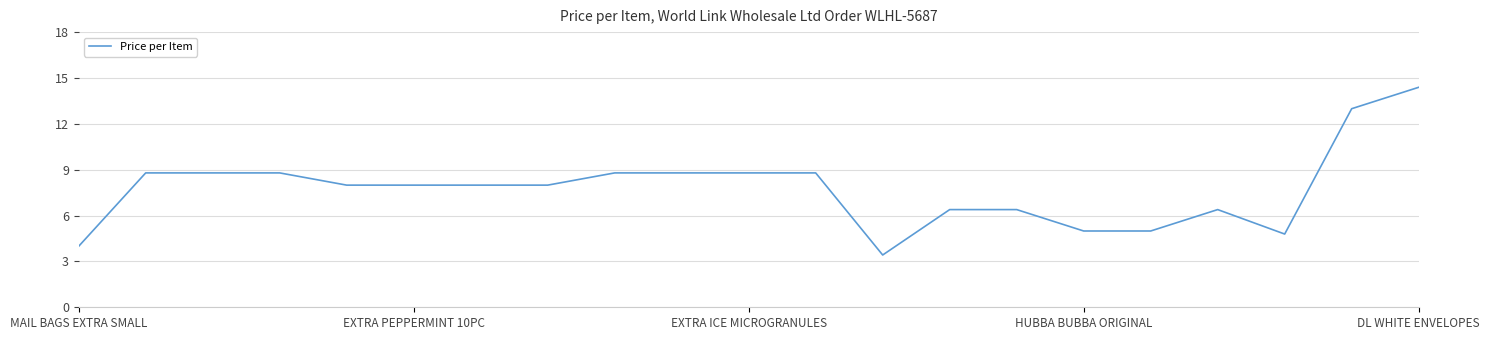

What is the greatest value displayed?

14.4